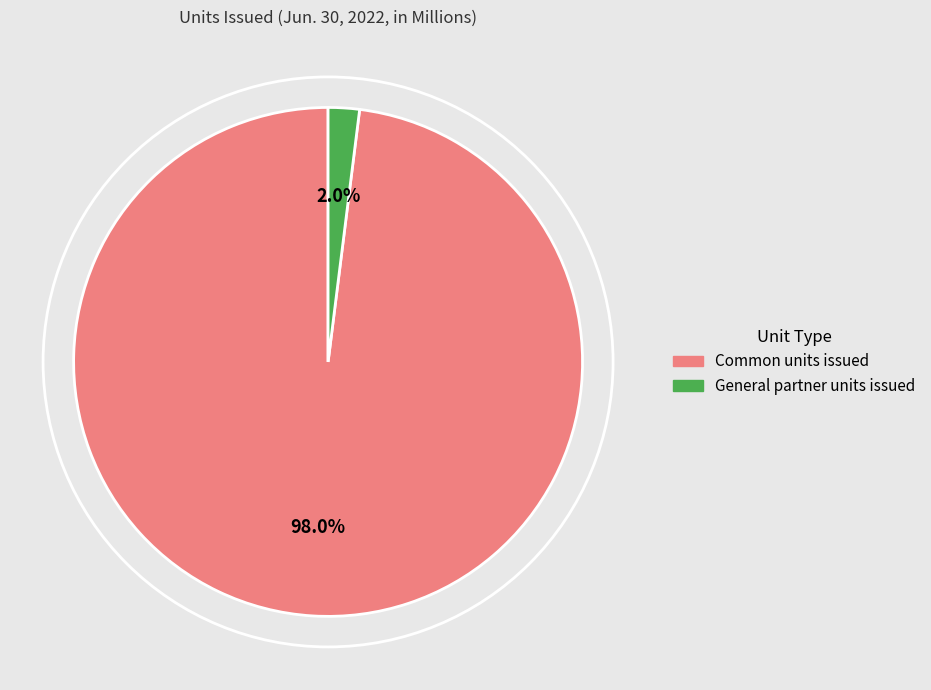

What percentage is the Common units issued slice, to the nearest percent?

98%